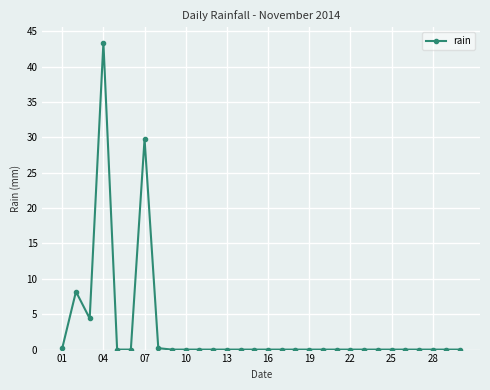

Reading right to left, extract all data points from this chart.

0.0	0.0	0.0	0.0	0.0	0.0	0.0	0.0	0.0	0.0	0.0	0.0	0.0	0.0	0.0	0.0	0.0	0.0	0.0	0.0	0.0	0.0	0.2	29.8	0.0	0.0	43.4	4.4	8.2	0.2